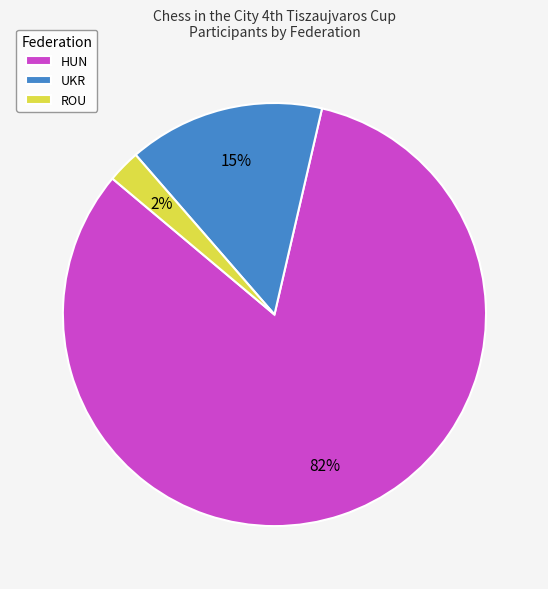

Is the sum of ROU and UKR greater than half?

No